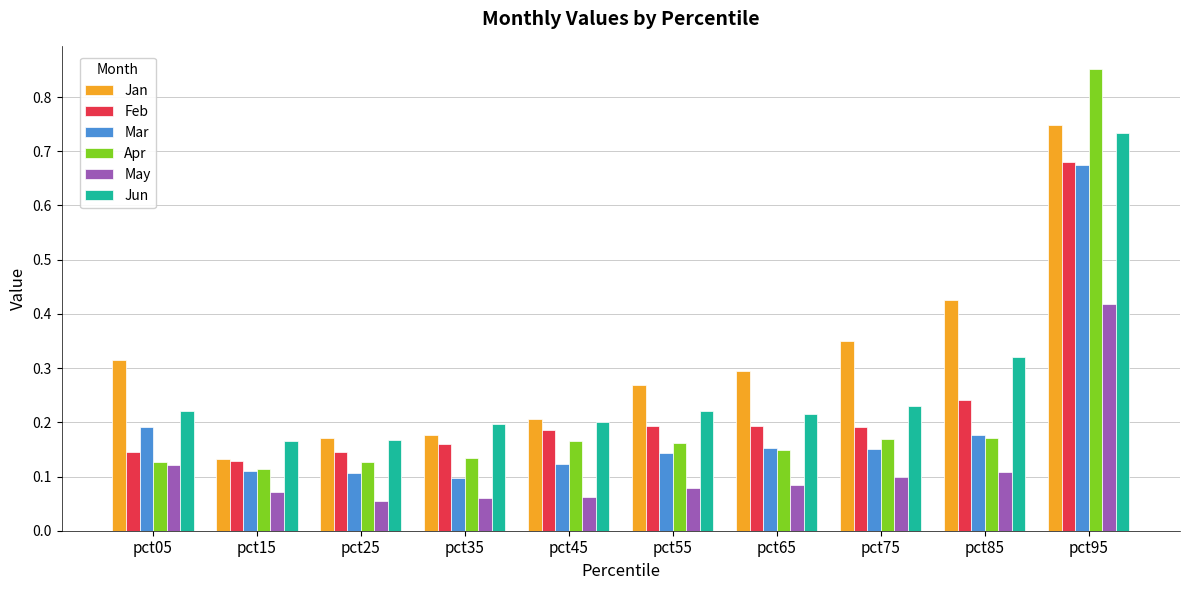

How many bars are there in each group?

6